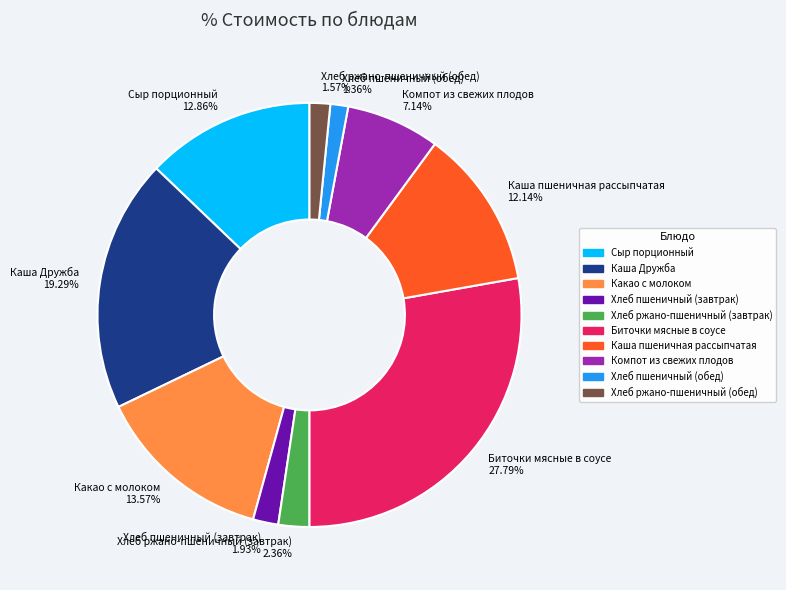

True or false: Компот из свежих плодов accounts for 7% of the total.

True